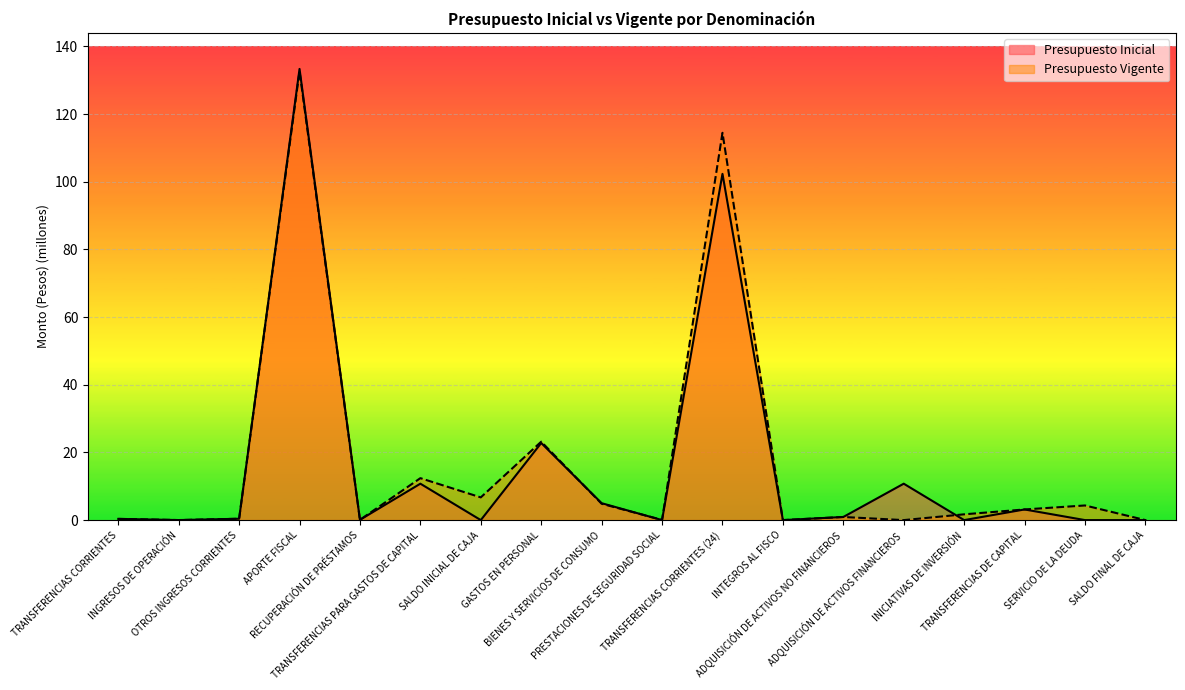

What position from the right is INICIATIVAS DE INVERSIÓN?

4